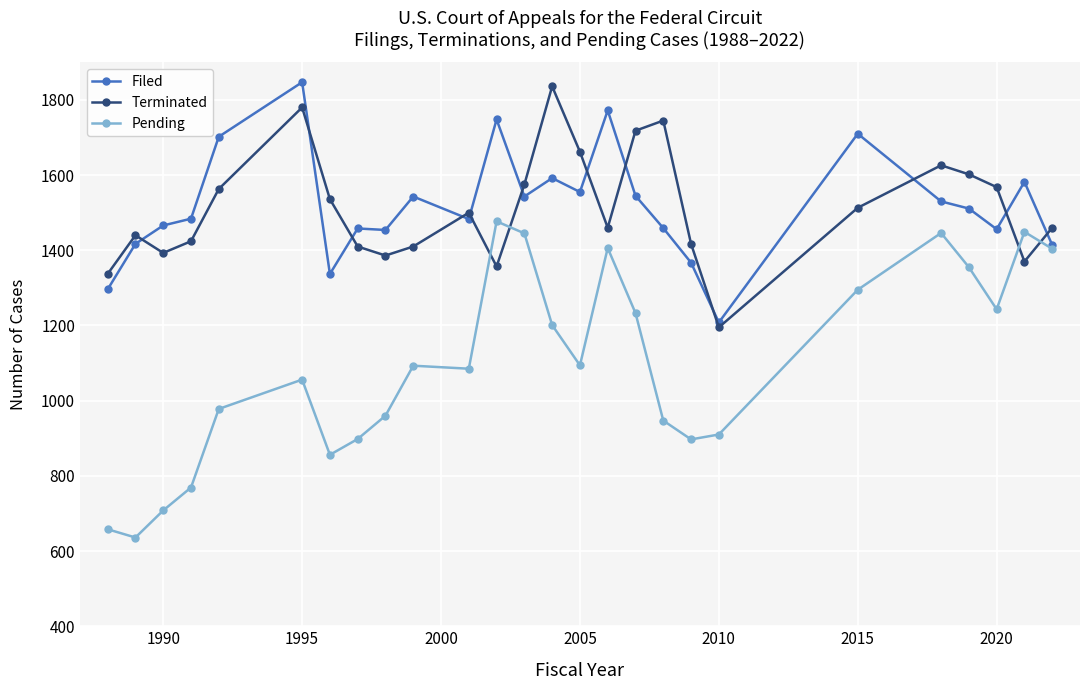

At how many categories does at least one series exceed 1032?

26